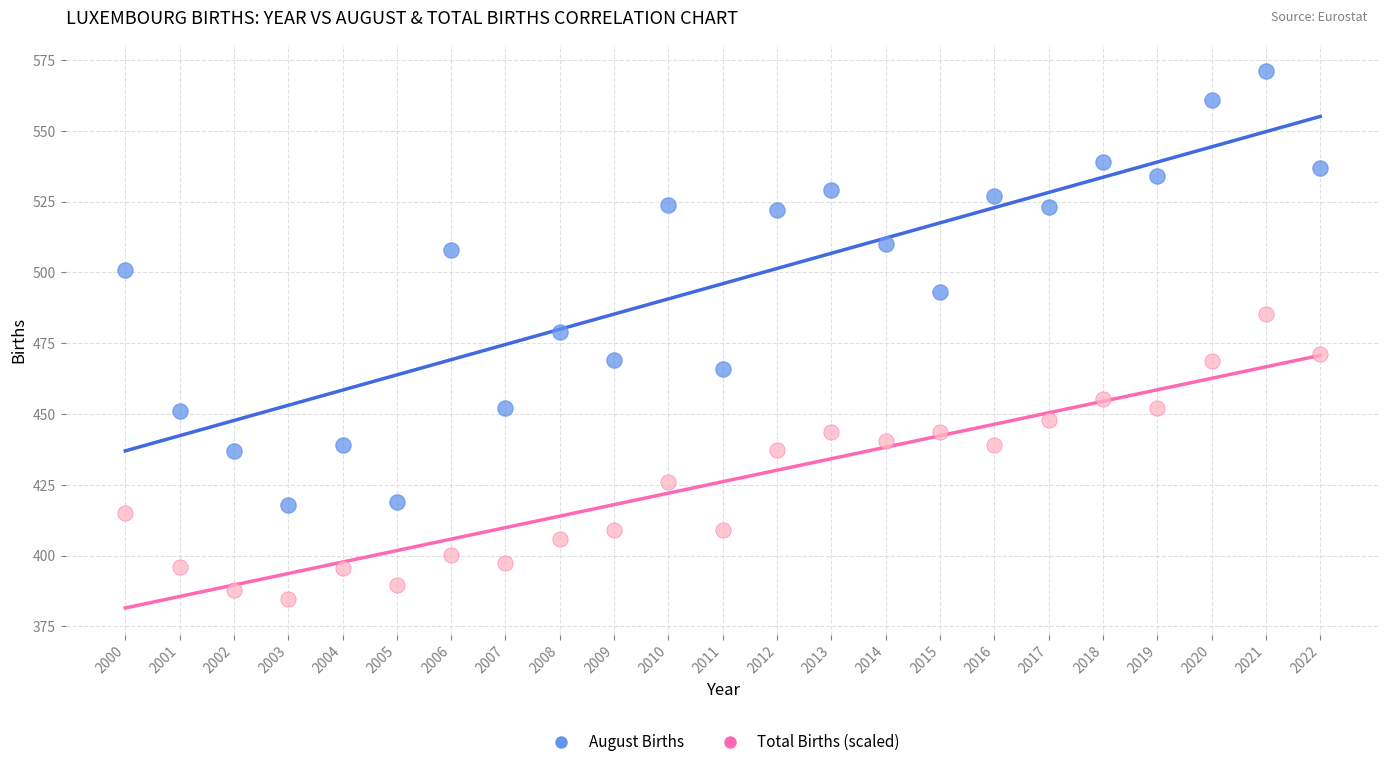

Which series contains the highest Y value?

August Births